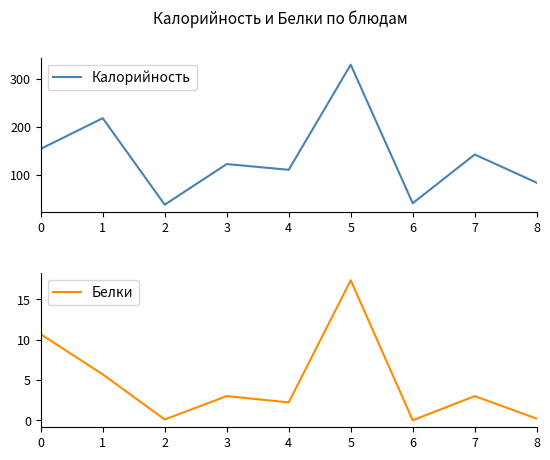

True or false: Белки has more than 2 interior local peaks.

True